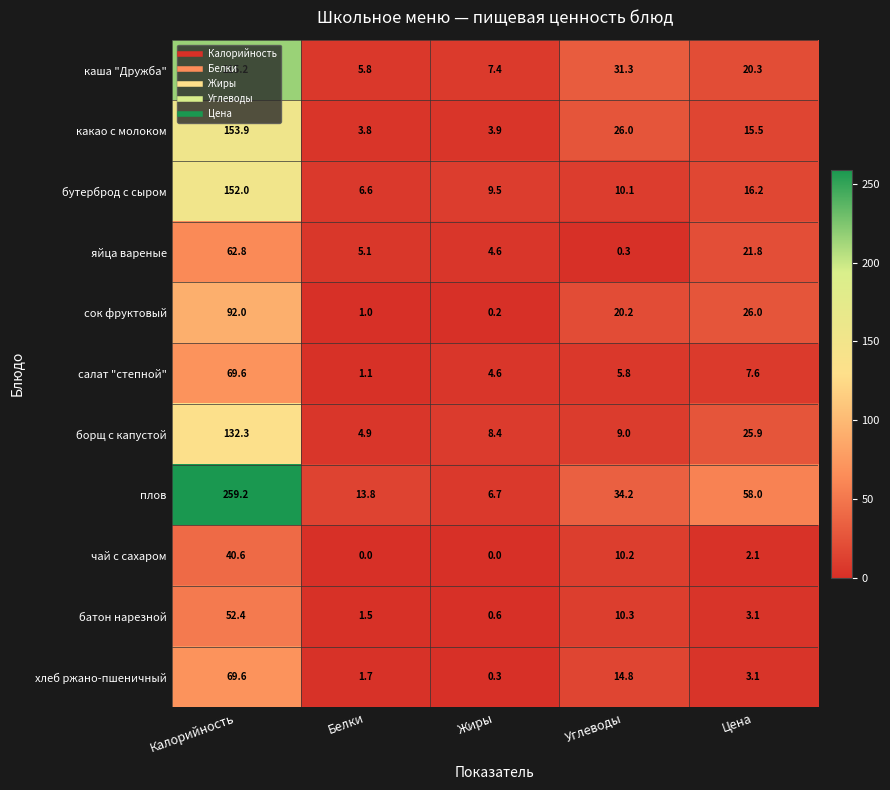

Between Калорийность and Углеводы, which series saw the biggest shift?

плов